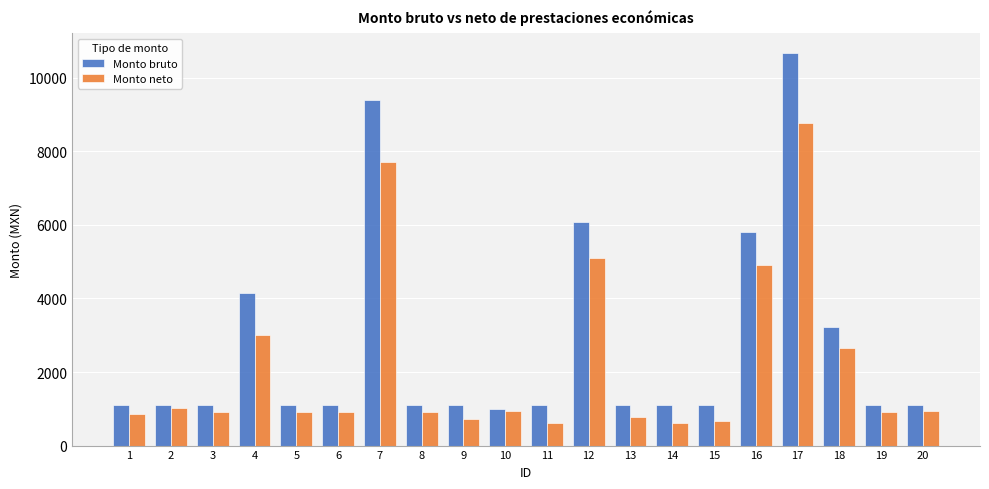

What is the maximum value for Monto bruto?

10680.8